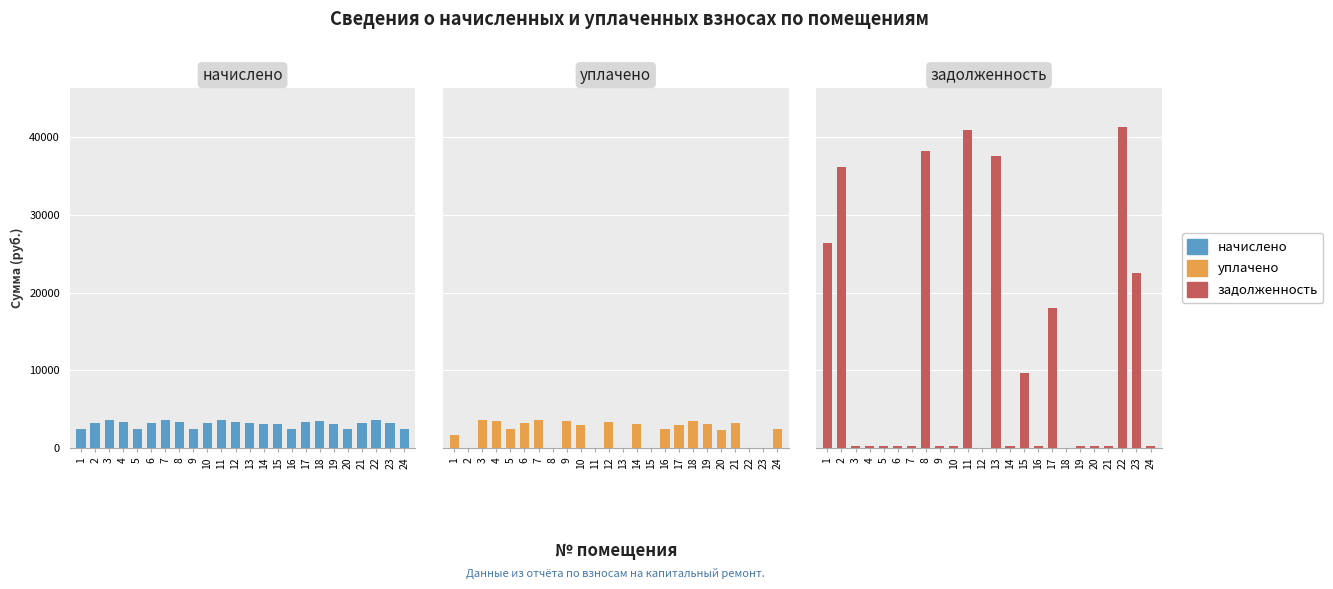

Which category has the highest value in the начислено series?

7